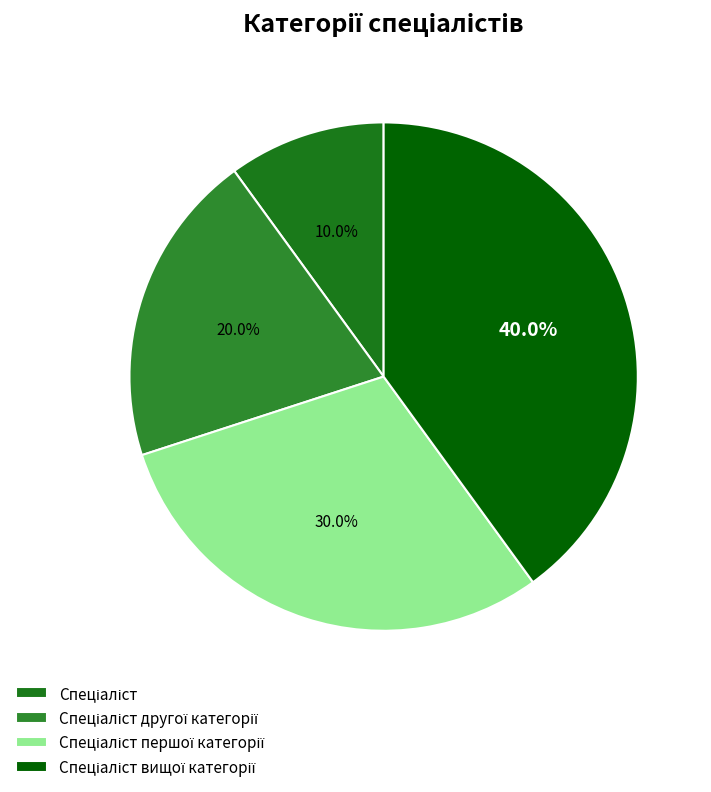

How many segments does this pie chart have?

4